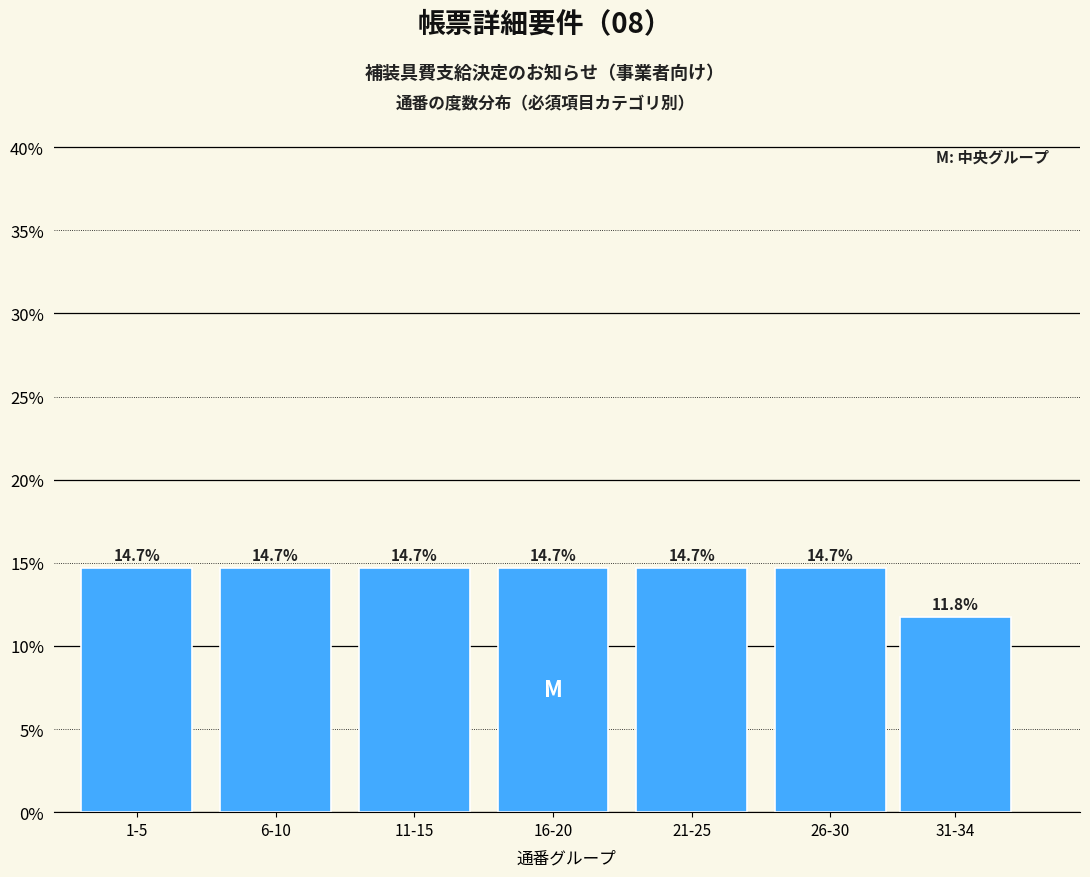

Reading right to left, what are all the values shown in this chart?

31-34=11.8	26-30=14.7	21-25=14.7	16-20=14.7	11-15=14.7	6-10=14.7	1-5=14.7